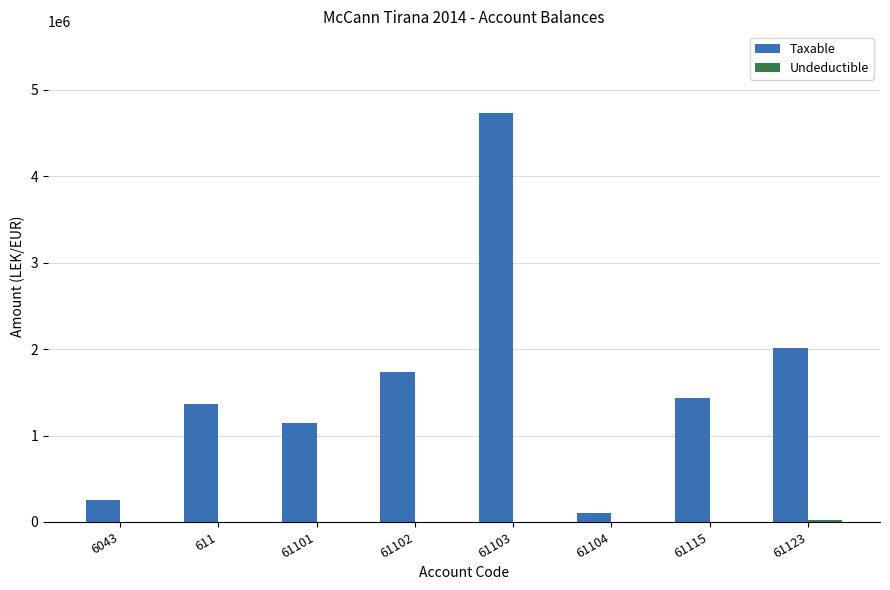

Between 6043 and 61115, which series saw the biggest shift?

Taxable